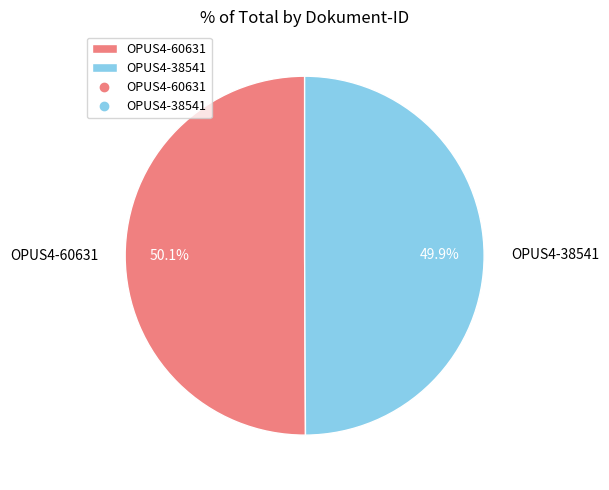

To the nearest percent, what is the average slice percentage?

50%